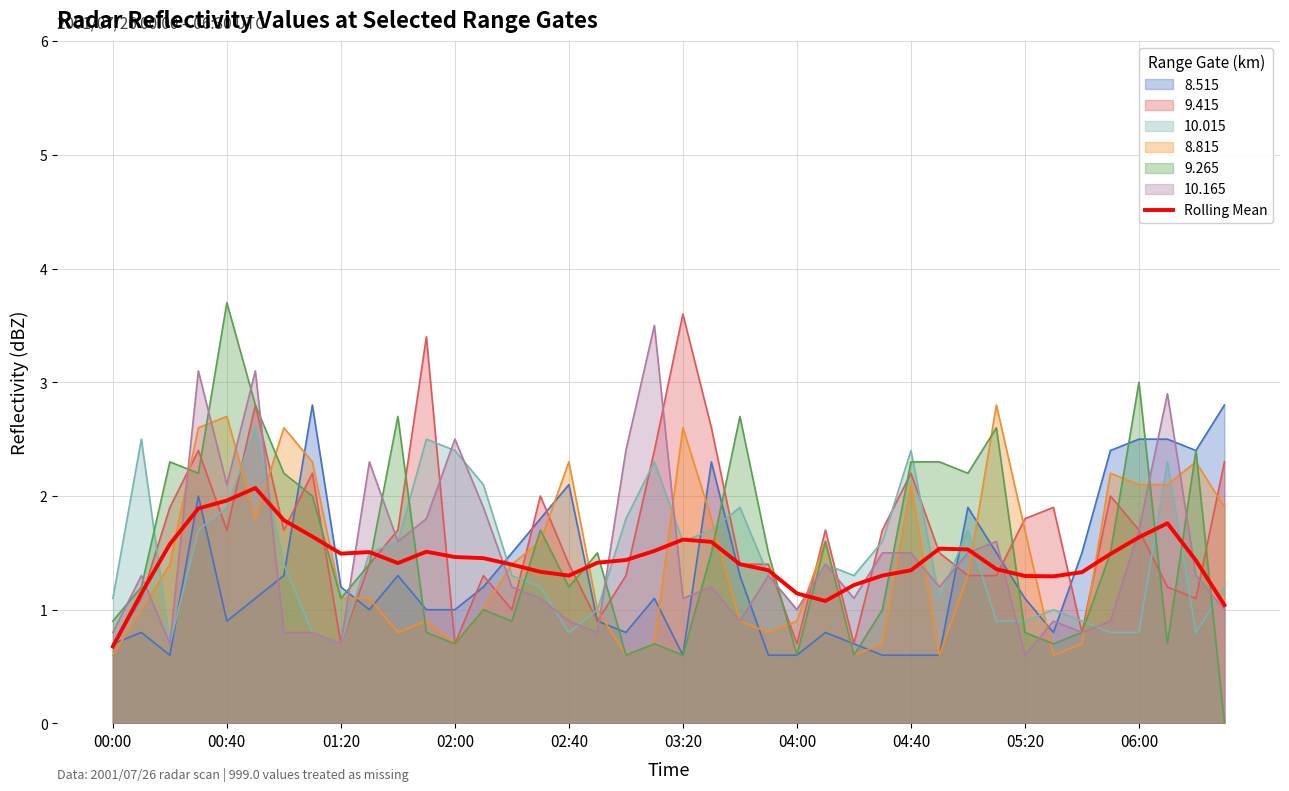

How many points are higher than both their immediate neighbors (excluding endpoints)?

6